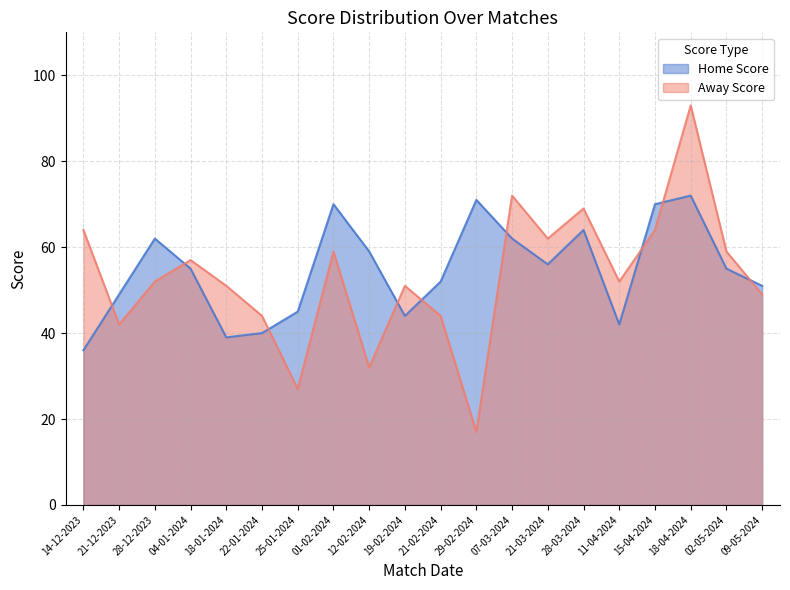

True or false: Home Score has more than 1 interior local peaks.

True